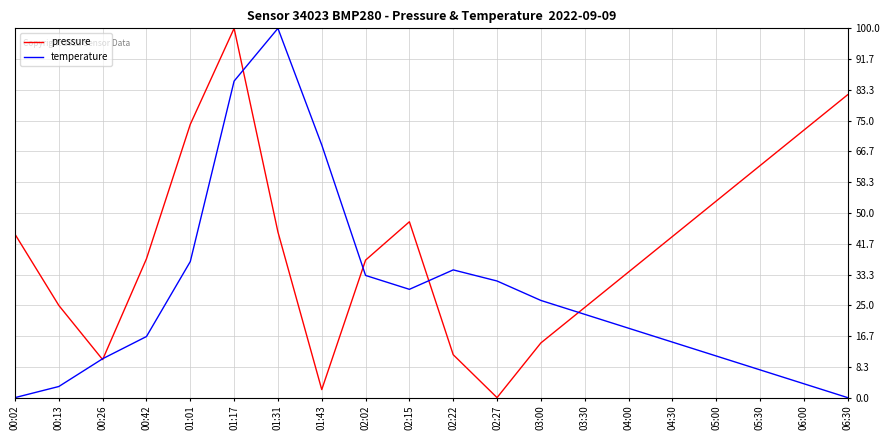

How many distinct data groups are displayed?

2